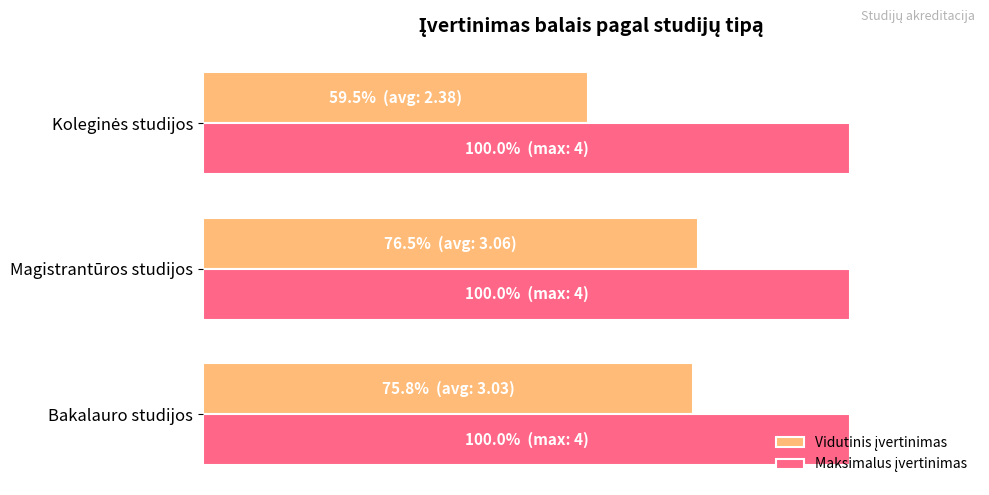

What is the value of the Vidutinis įvertinimas bar at the 2nd from the left?

76.5